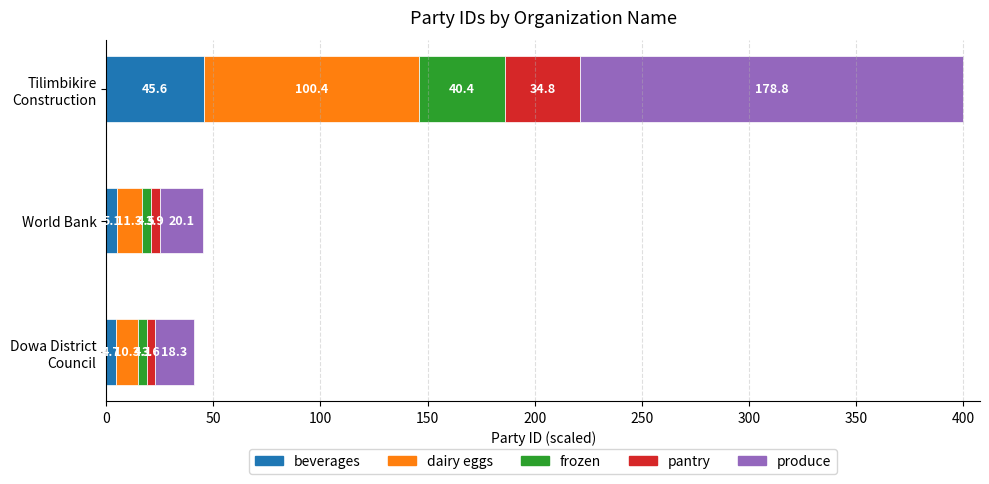

What is the total value across all series at World Bank?

45